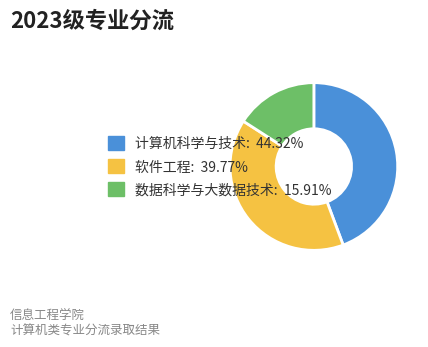

How many slices are in this pie chart?

3